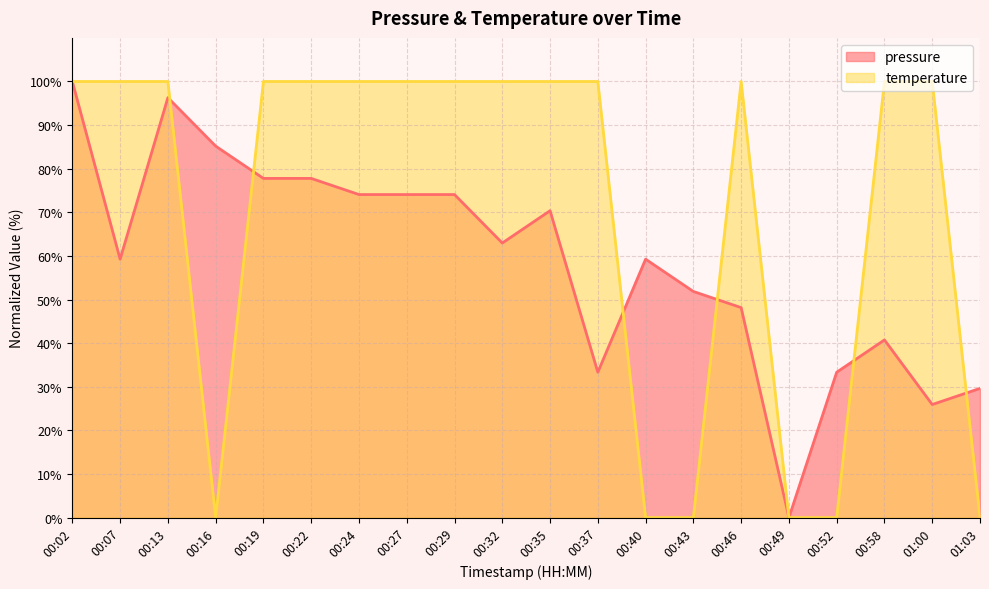

Which series has the largest range (max minus min)?

pressure